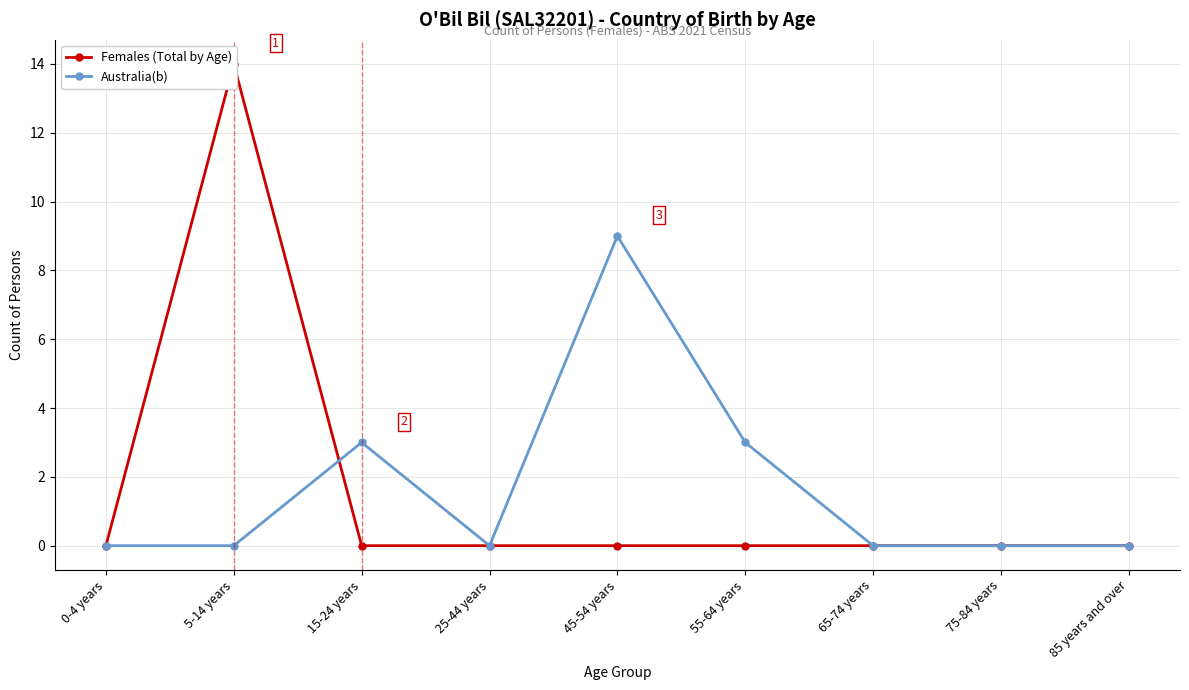

True or false: Females (Total by Age) and Australia(b) cross at least once.

True